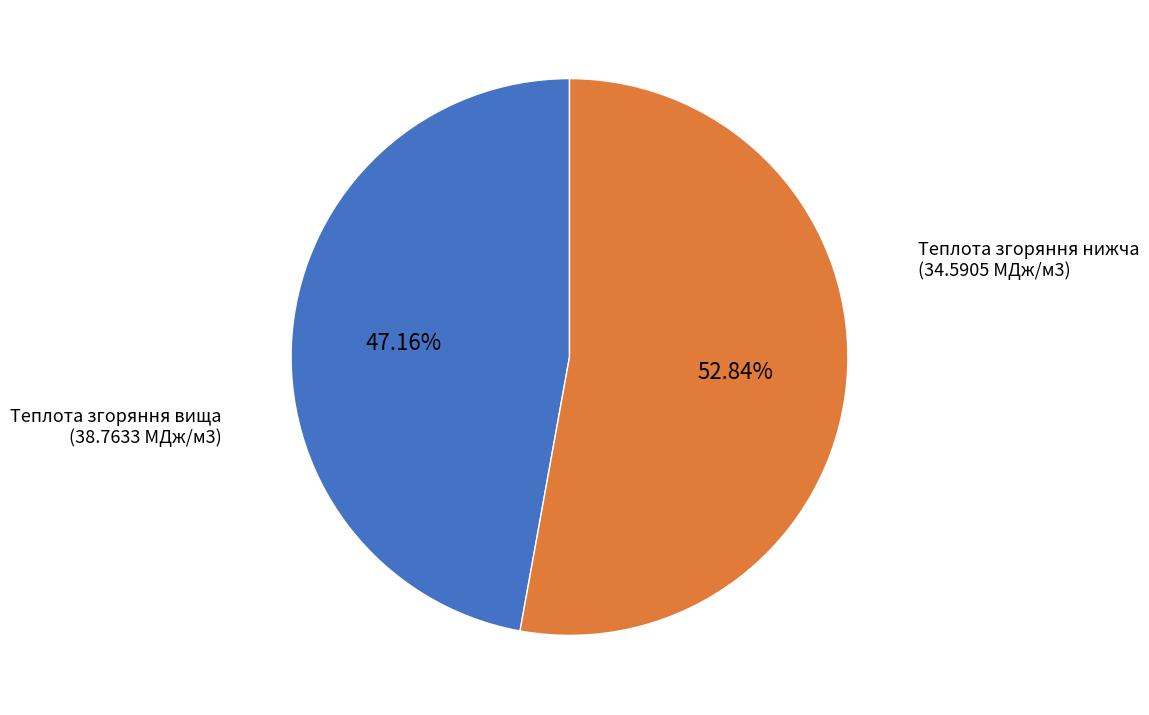

Count the number of slices in the pie.

2